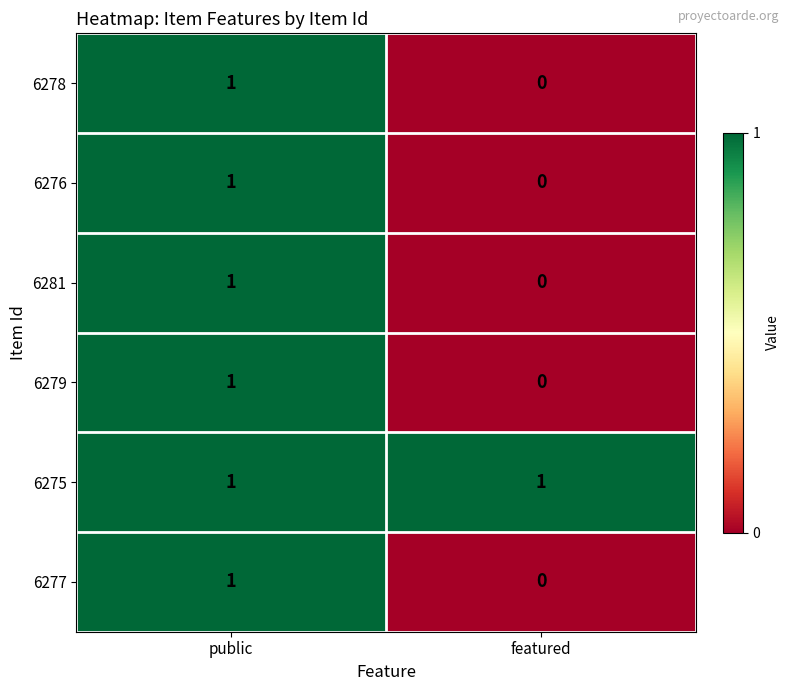

Rank the categories by 6277 value from lowest to highest.

featured, public